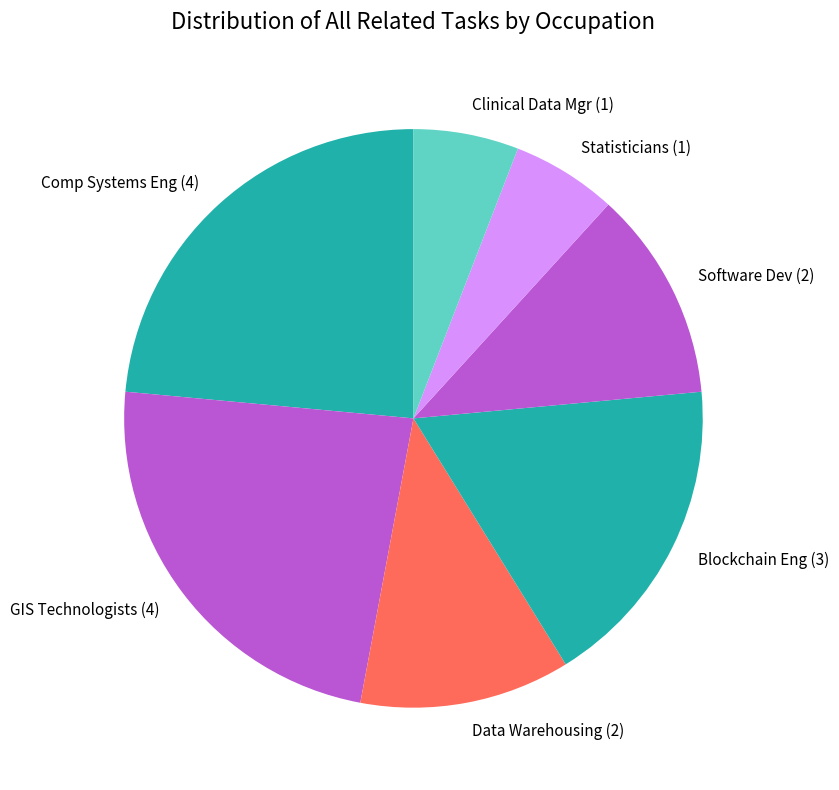

Is Software Dev (2) the majority of the pie?

No